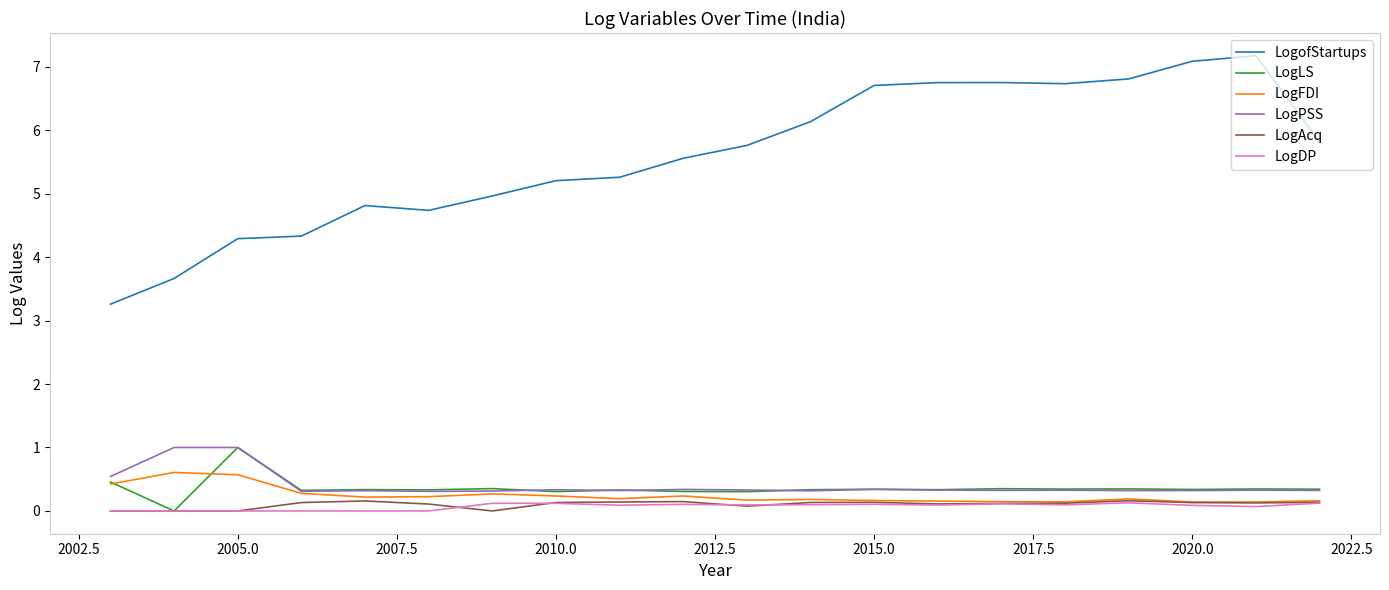

True or false: LogofStartups and LogDP intersect in this chart.

False